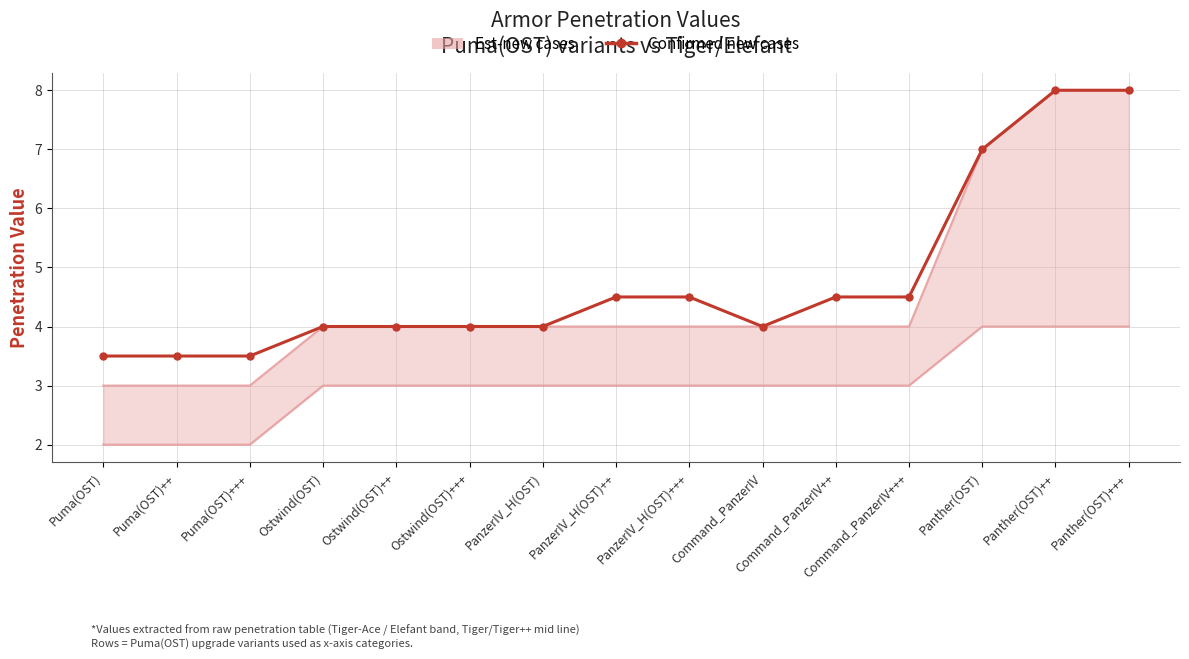

Rank the categories by value from lowest to highest.

Puma(OST), Puma(OST)++, Puma(OST)+++, Ostwind(OST), Ostwind(OST)++, Ostwind(OST)+++, PanzerIV_H(OST), Command_PanzerIV, PanzerIV_H(OST)++, PanzerIV_H(OST)+++, Command_PanzerIV++, Command_PanzerIV+++, Panther(OST), Panther(OST)++, Panther(OST)+++